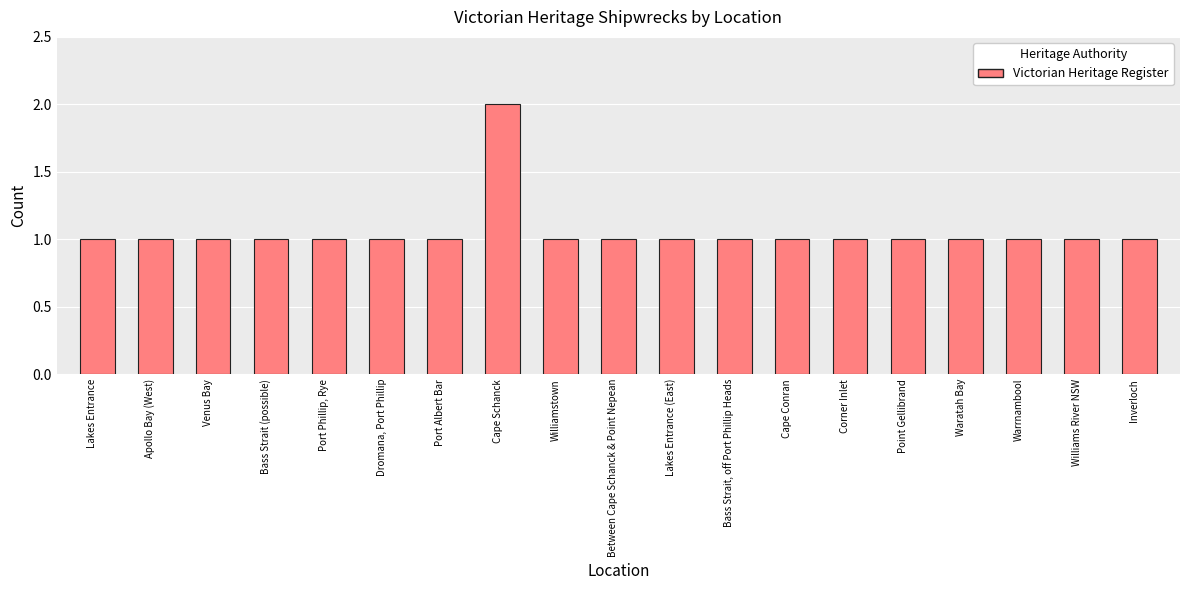

Which label corresponds to the largest value in the chart?

Cape Schanck